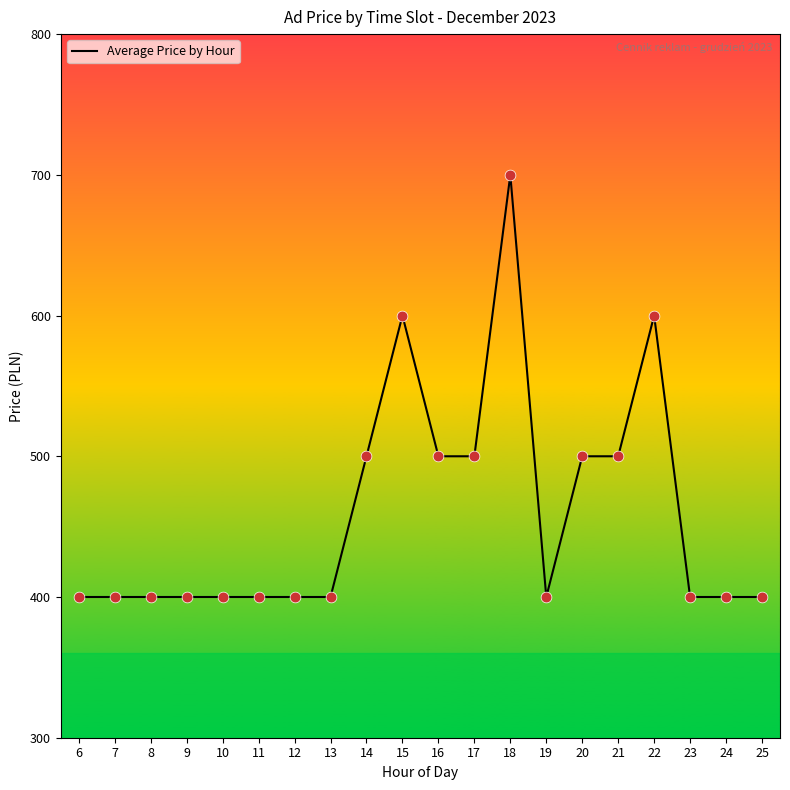

Which has a higher value, 6 or 20?

20